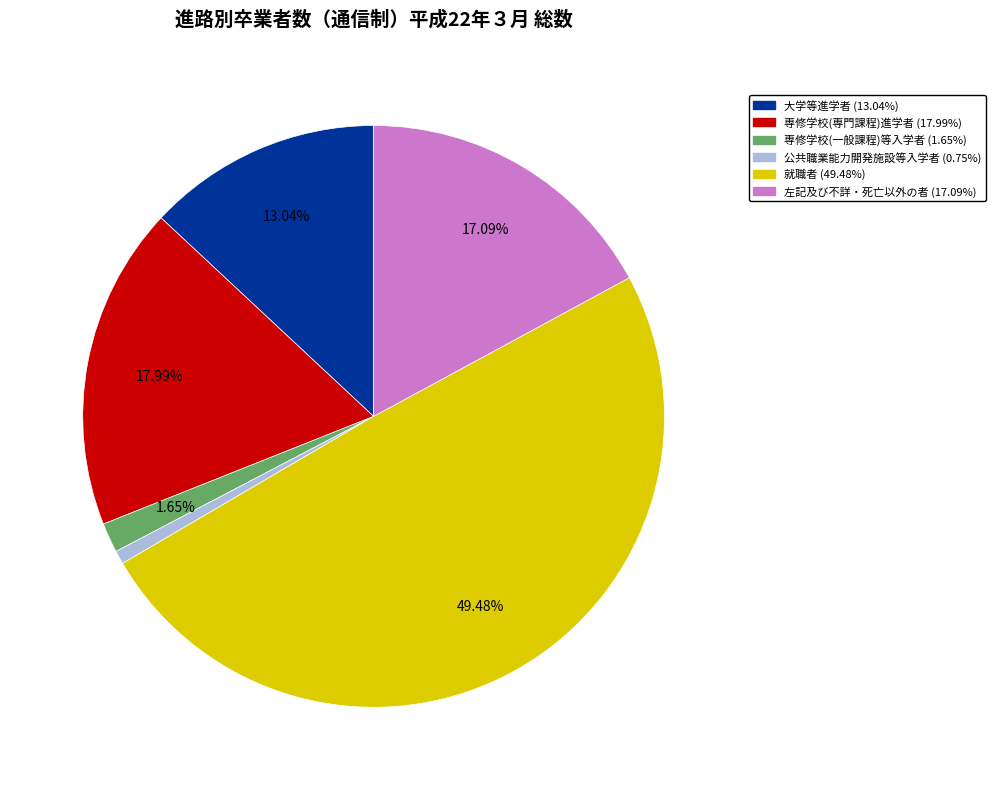

To the nearest percent, what is the combined percentage of 専修学校(一般課程)等入学者 and 専修学校(専門課程)進学者?

20%